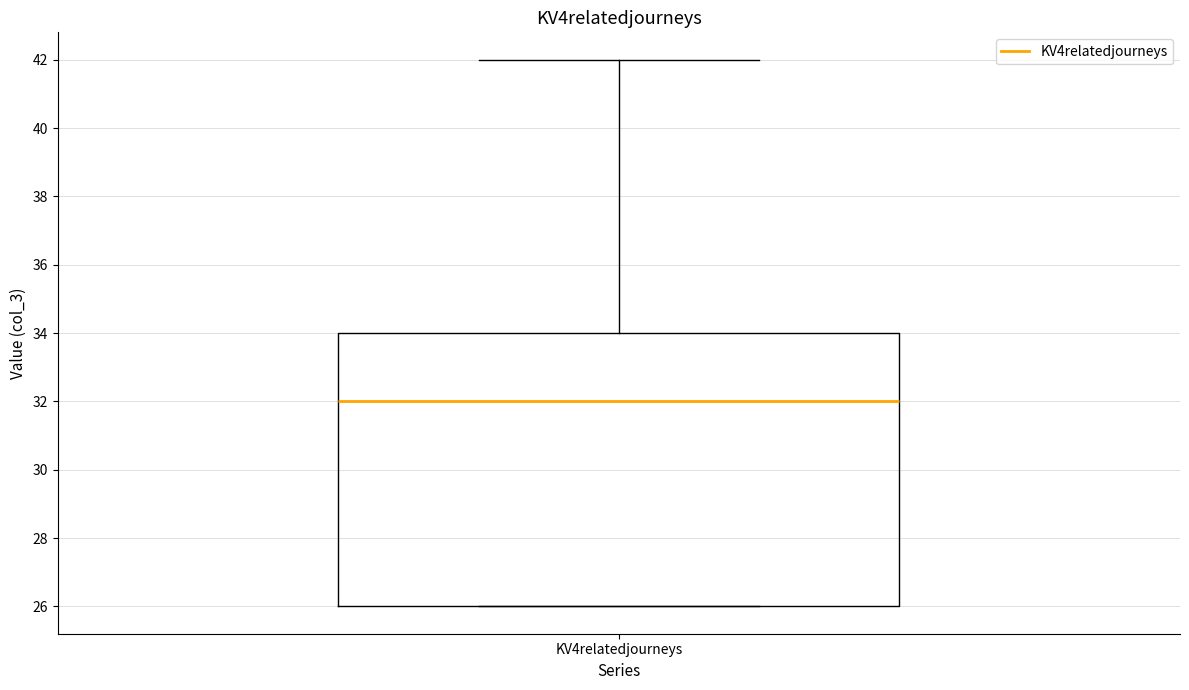

Read this box plot against the y-axis: the position of the median line, the range covered by the box, and the ends of both whiskers. The values are not printed on the chart, so give them approximately, as read against the axis.

median 32, box 26 to 34, whiskers 26 to 42